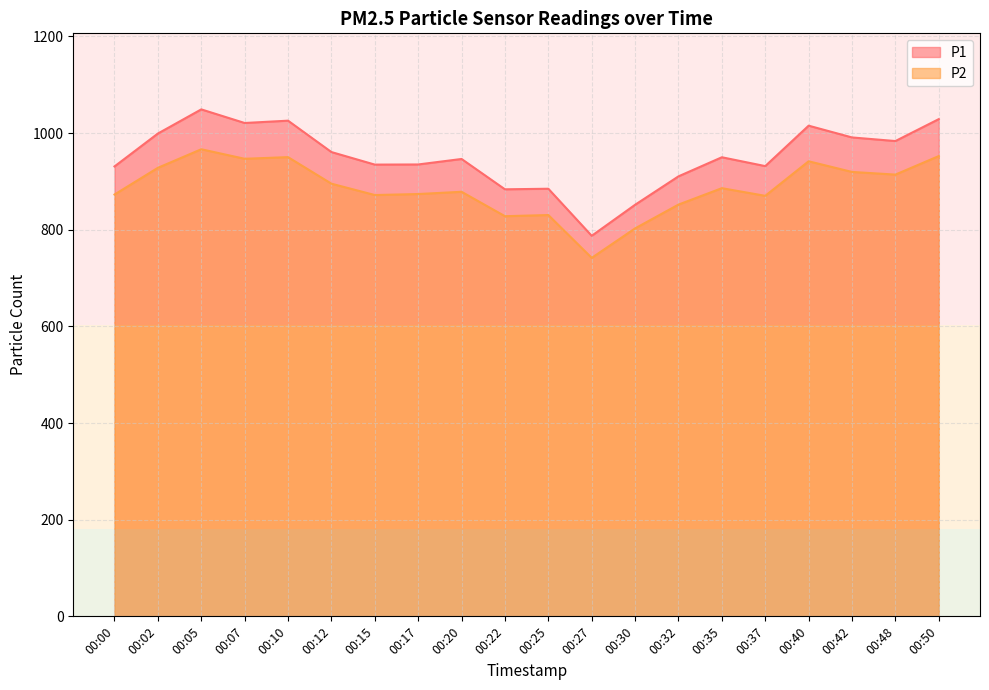

What is the difference between the maximum and minimum values in the P1 series?

261.6